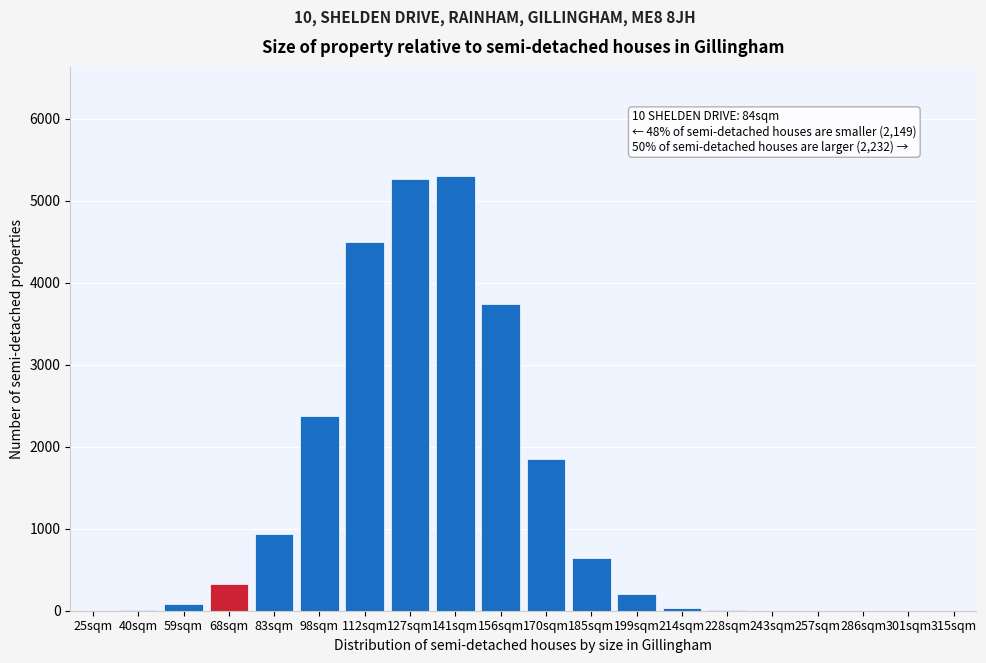

What is the change in value from 83sqm to 127sqm?

+4328